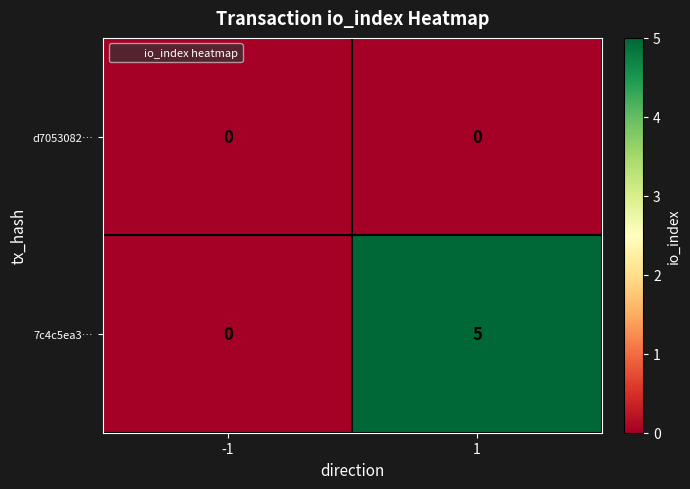

What is the highest value of the 7c4c5ea3… series?

5